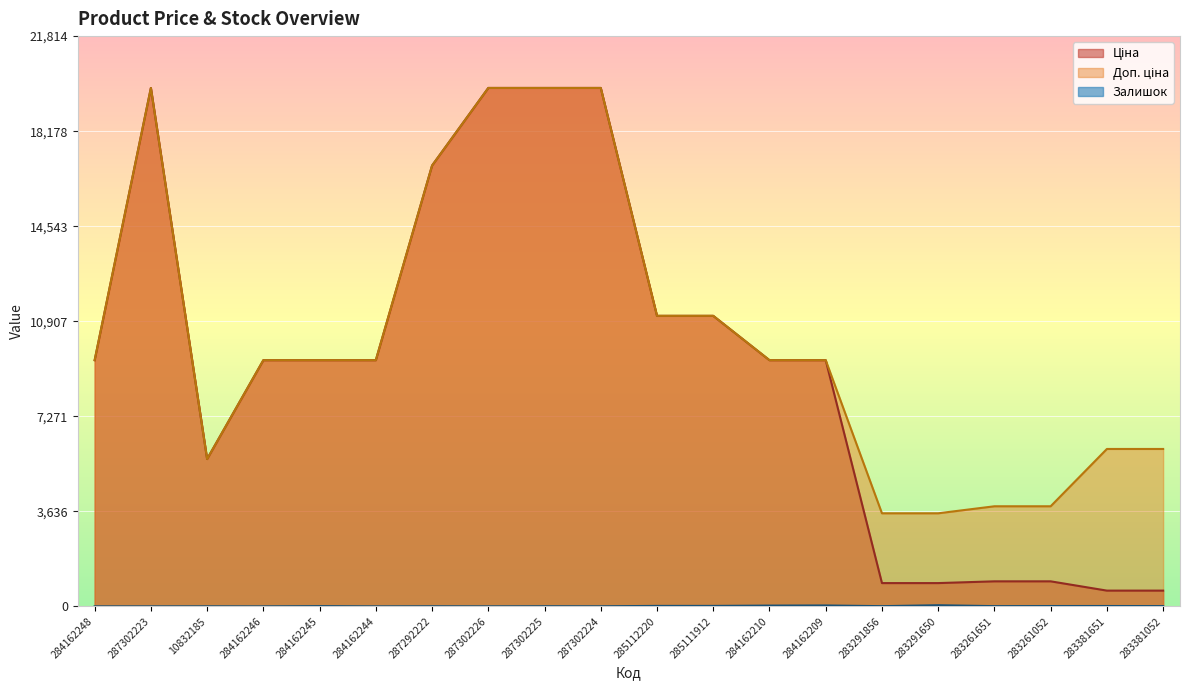

True or false: Доп. ціна and Ціна intersect in this chart.

False